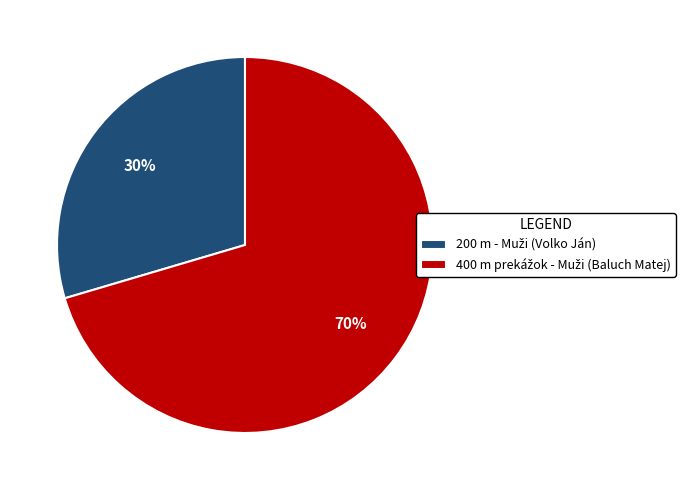

Count the number of slices in the pie.

2